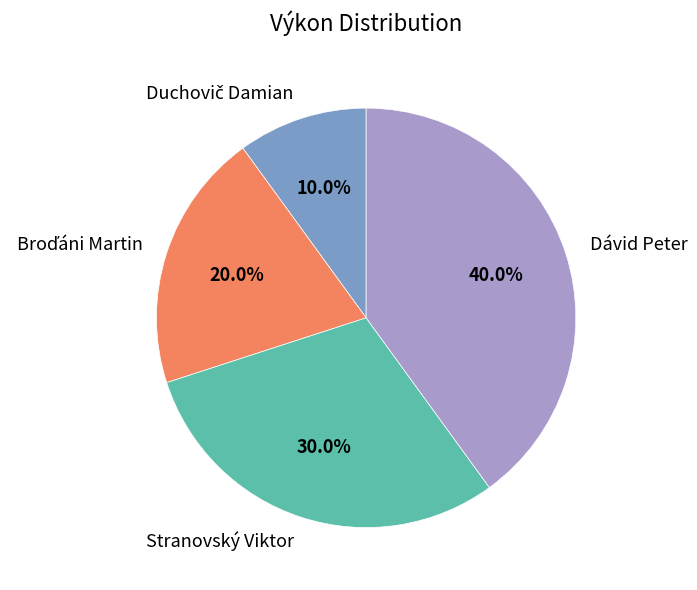

Does any single category account for the majority?

No